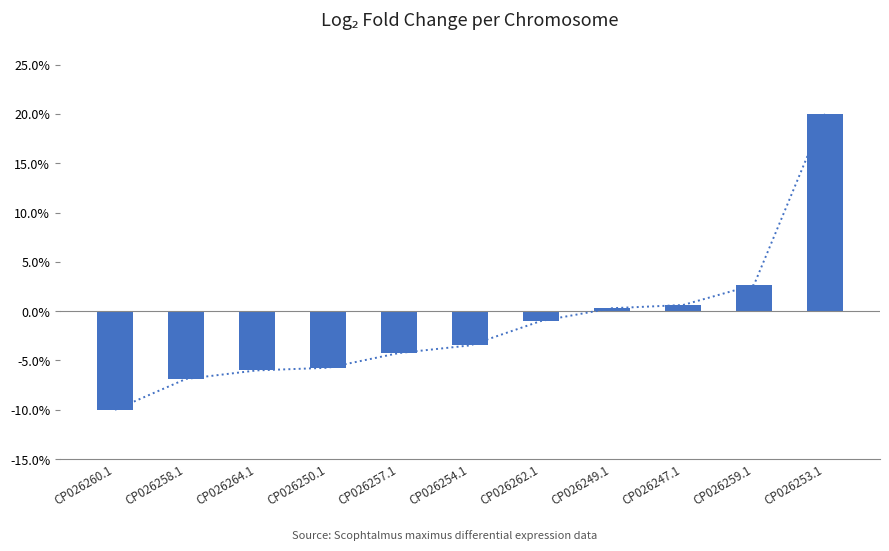

Rank the categories by value from lowest to highest.

CP026260.1, CP026258.1, CP026264.1, CP026250.1, CP026257.1, CP026254.1, CP026262.1, CP026249.1, CP026247.1, CP026259.1, CP026253.1